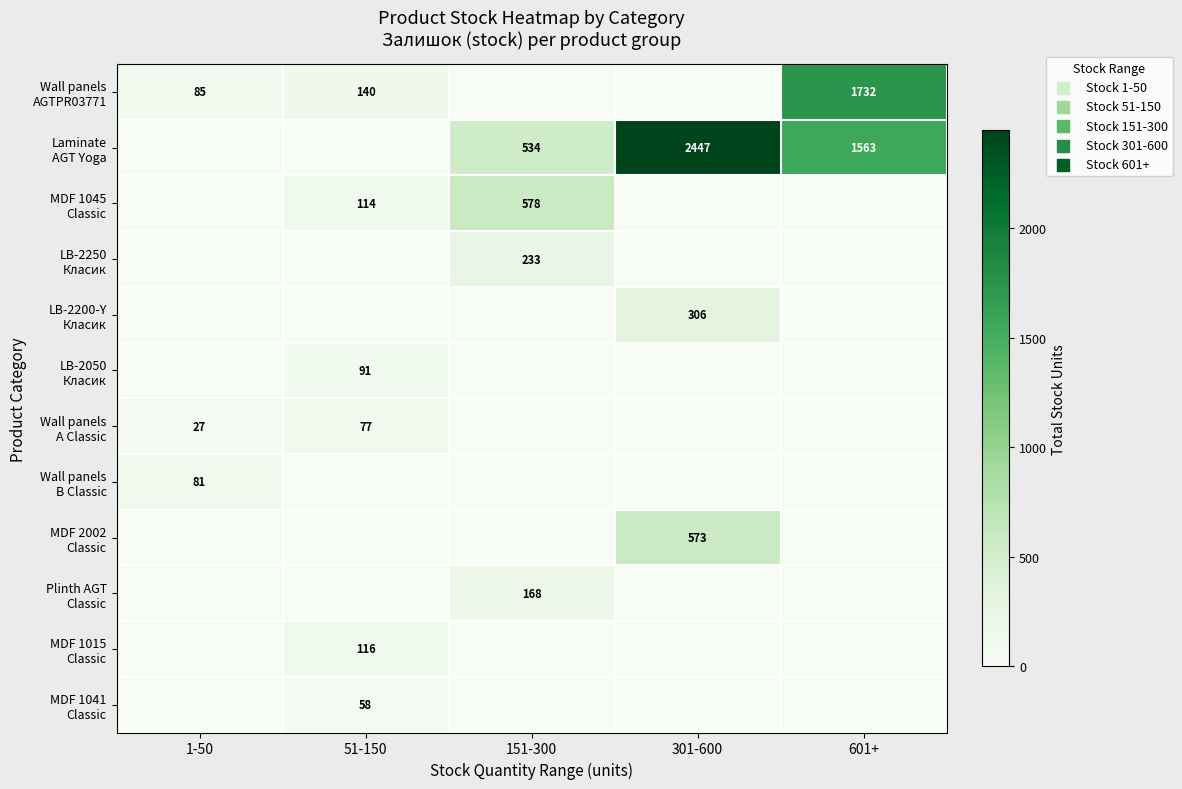

What is the total value across all series at 1-50?

193